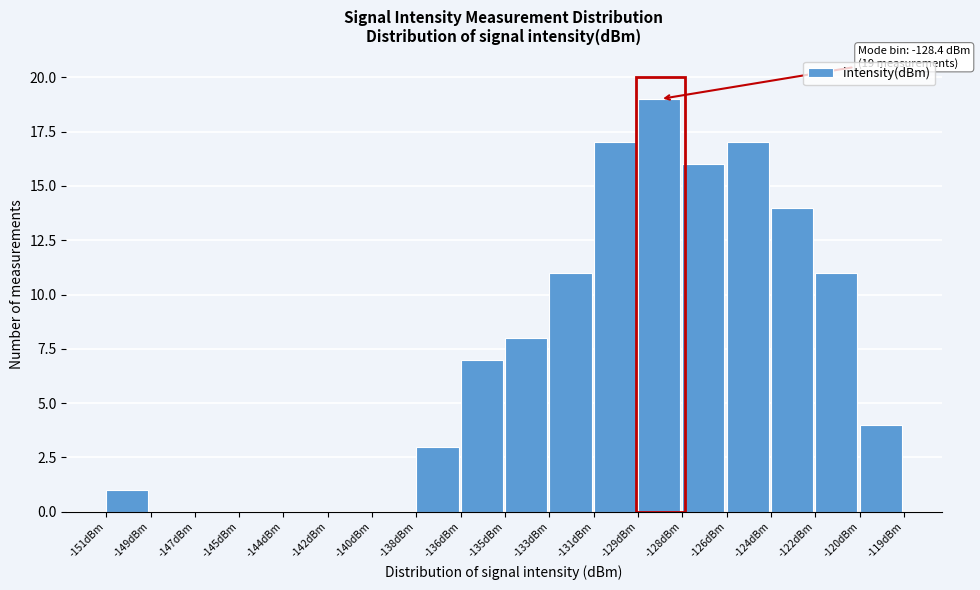

Reading left to right, transcribe all the data shown in this chart.

-151dBm=1	-149dBm=0	-147dBm=0	-145dBm=0	-144dBm=0	-142dBm=0	-140dBm=0	-138dBm=3	-136dBm=7	-135dBm=8	-133dBm=11	-131dBm=17	-129dBm=19	-128dBm=16	-126dBm=17	-124dBm=14	-122dBm=11	-120dBm=4